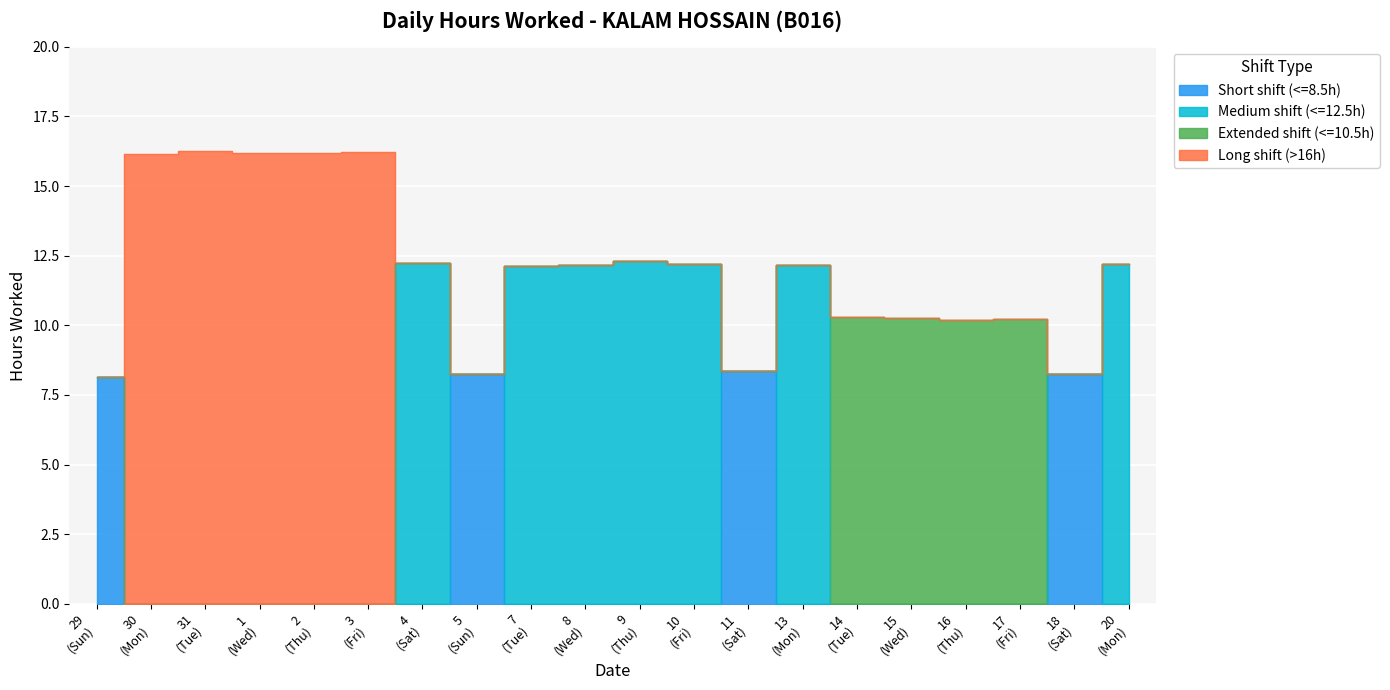

What is the highest value of the Short shift (<=8.5h) series?

8.3